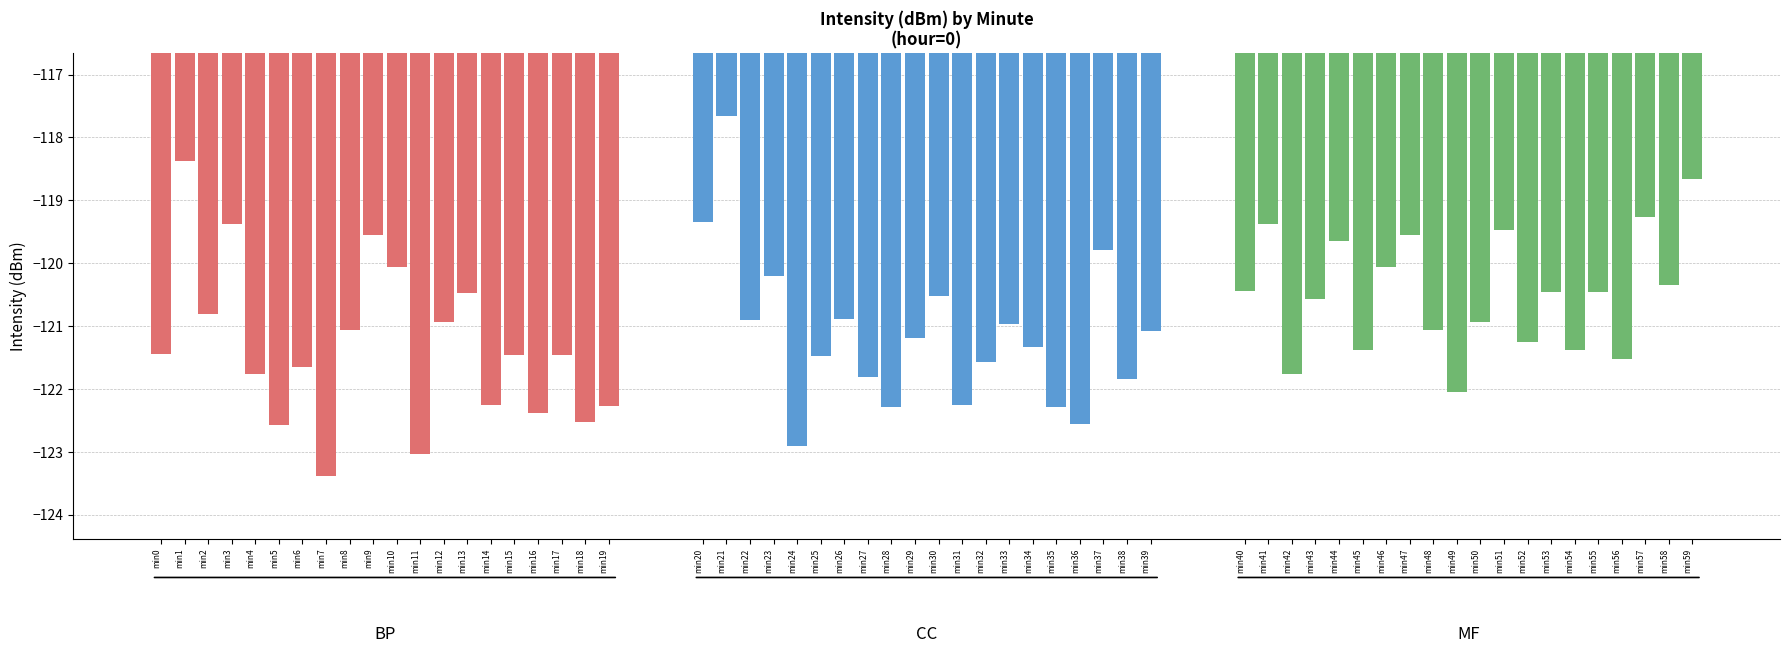

How many values in the CC series are below -121?

12